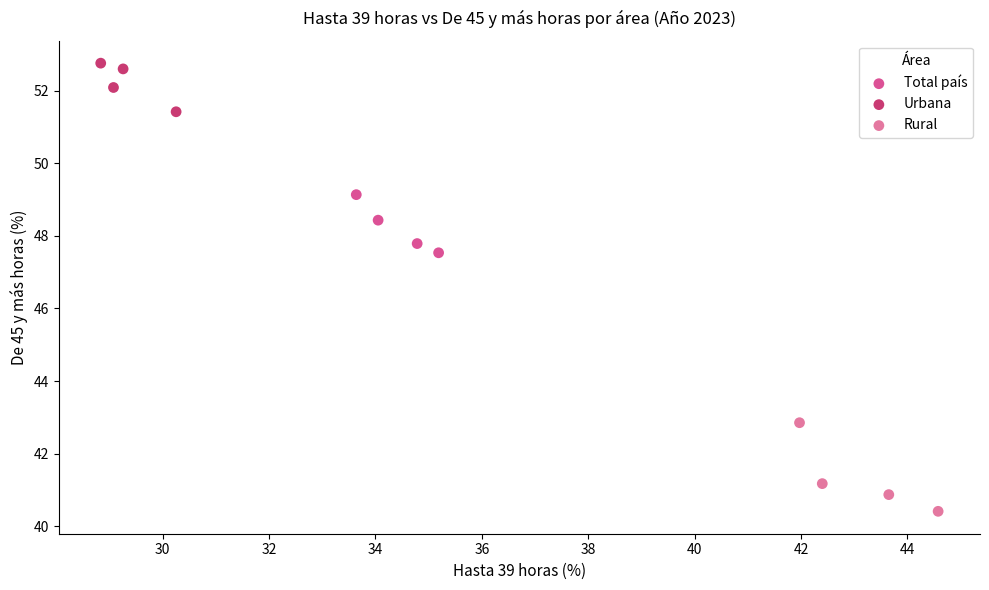

Which series reaches the maximum Y coordinate?

Urbana